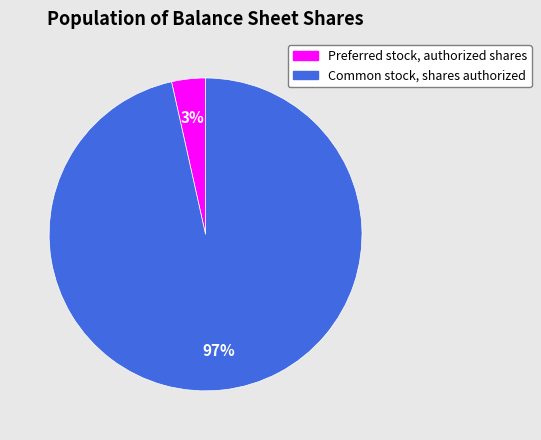

To the nearest percent, what is the average slice percentage?

50%